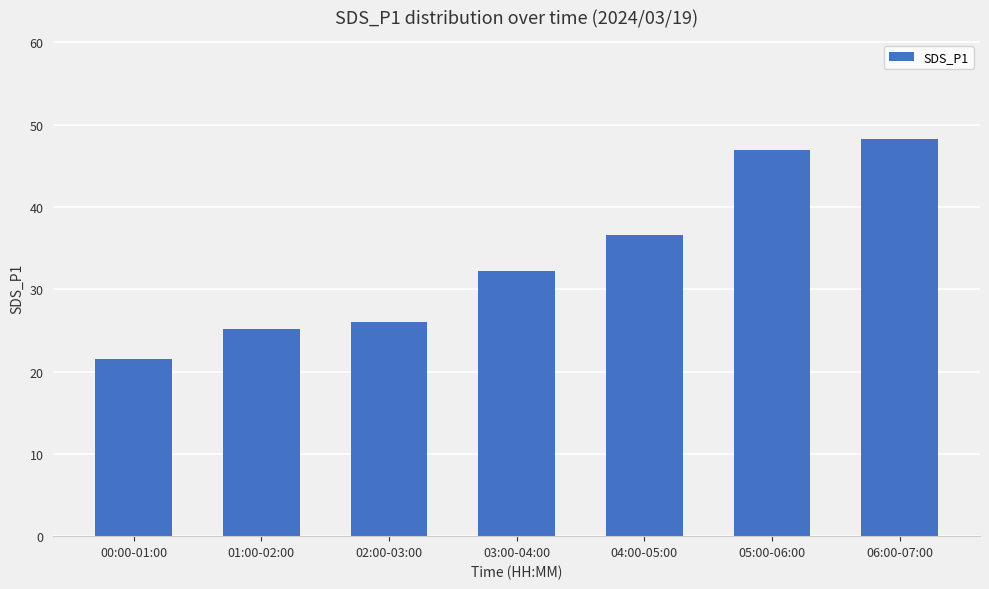

Are the bars grouped side by side (vs. stacked)?

No